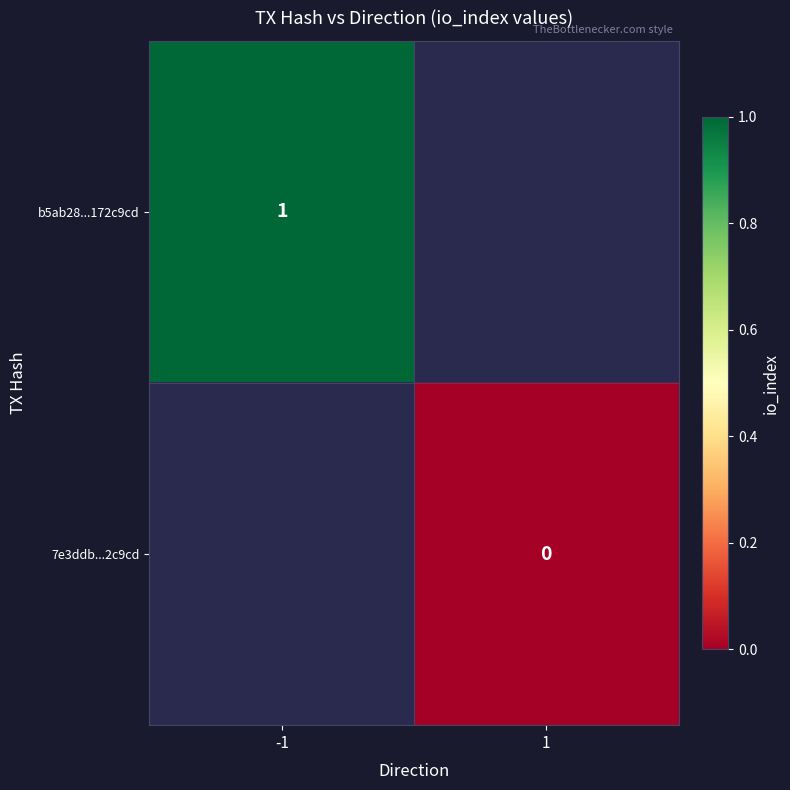

The b5ab28...172c9cd series shows 2 at -1. True or false?

False